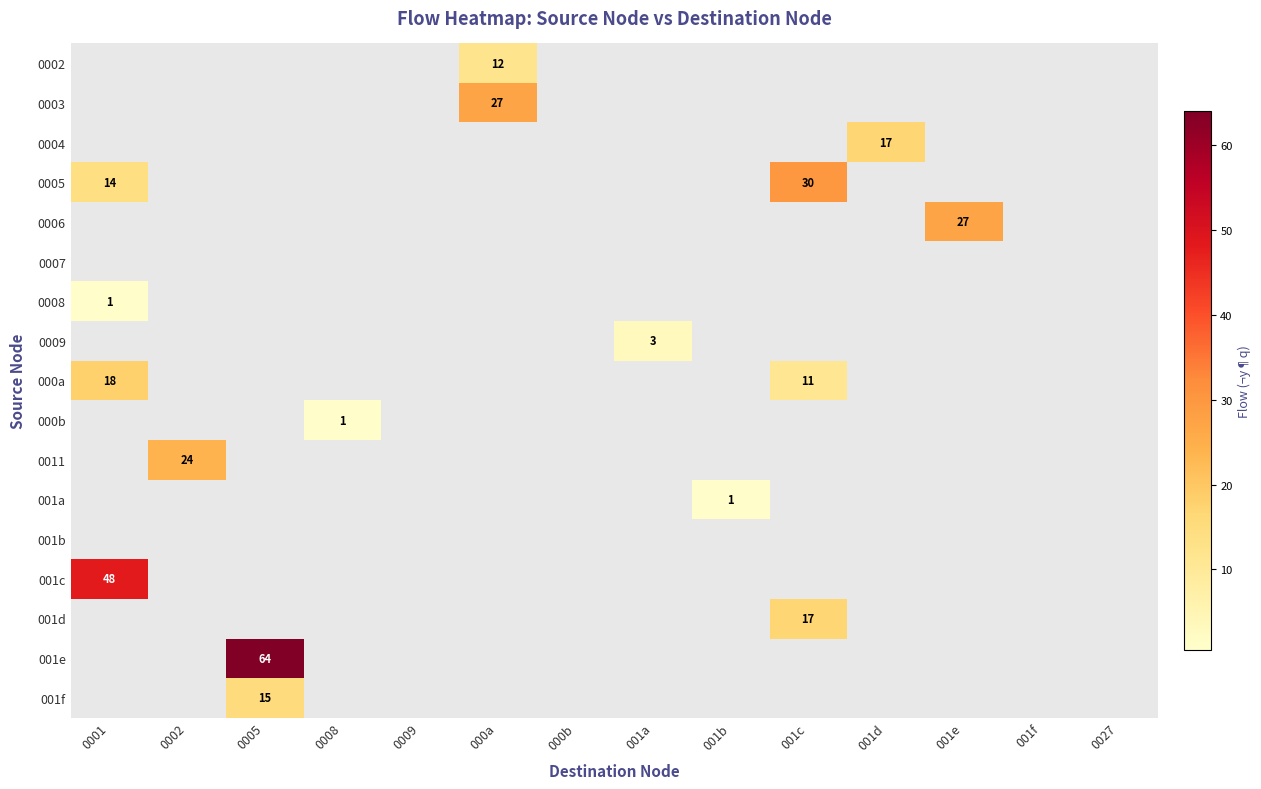

The 0002 series shows 12 at 000a. True or false?

True